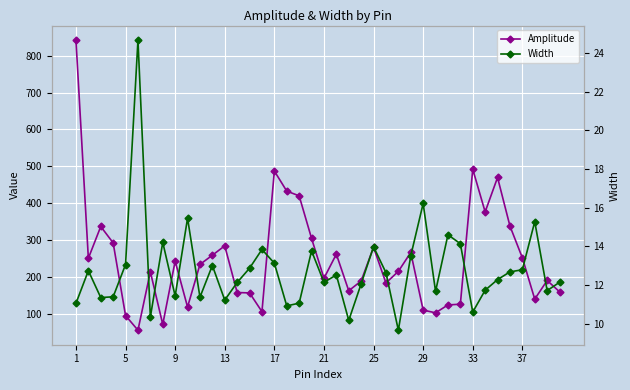

At which category is the sum across all series the highest?

1